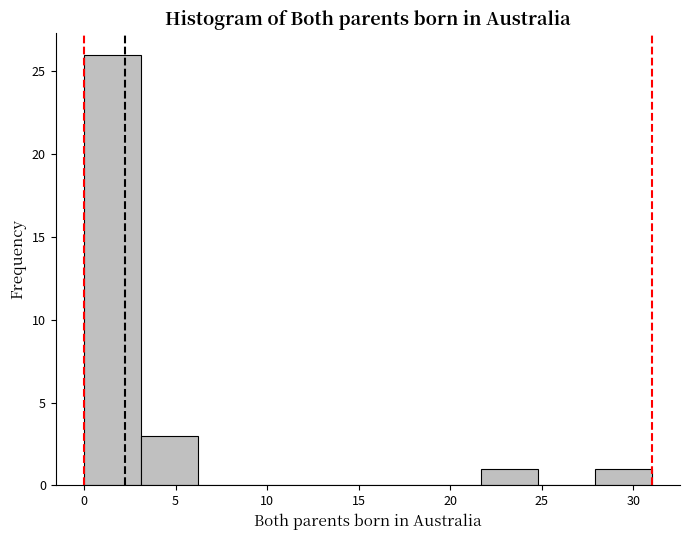

Reading left to right, transcribe this chart: for each bar, give the range it covers on the x-axis and its height. Neither the bar edges nor the heights are printed on the chart, so give them approximately, as read against the axes.

0.0 to 3.1: 26
3.1 to 6.2: 3
6.2 to 9.3: 0
9.3 to 12.4: 0
12.4 to 15.5: 0
15.5 to 18.6: 0
18.6 to 21.7: 0
21.7 to 24.8: 1
24.8 to 27.9: 0
27.9 to 31.0: 1